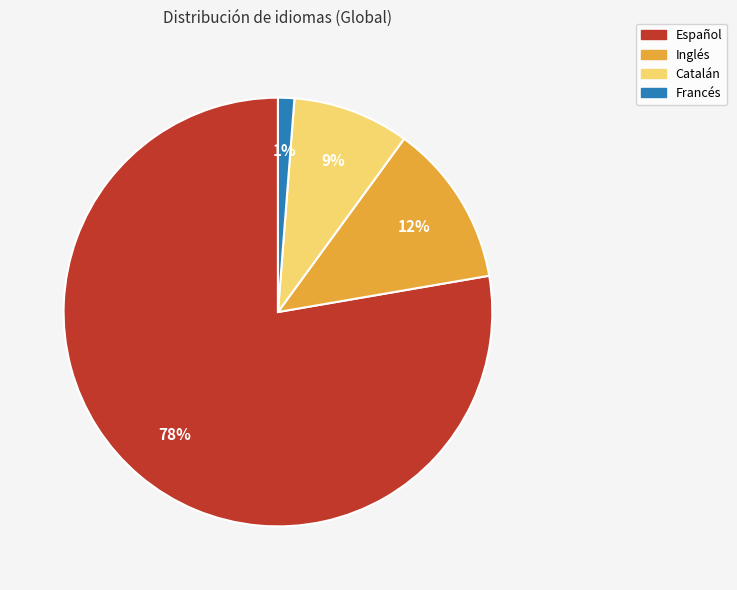

Which category has the biggest portion of the pie?

Español